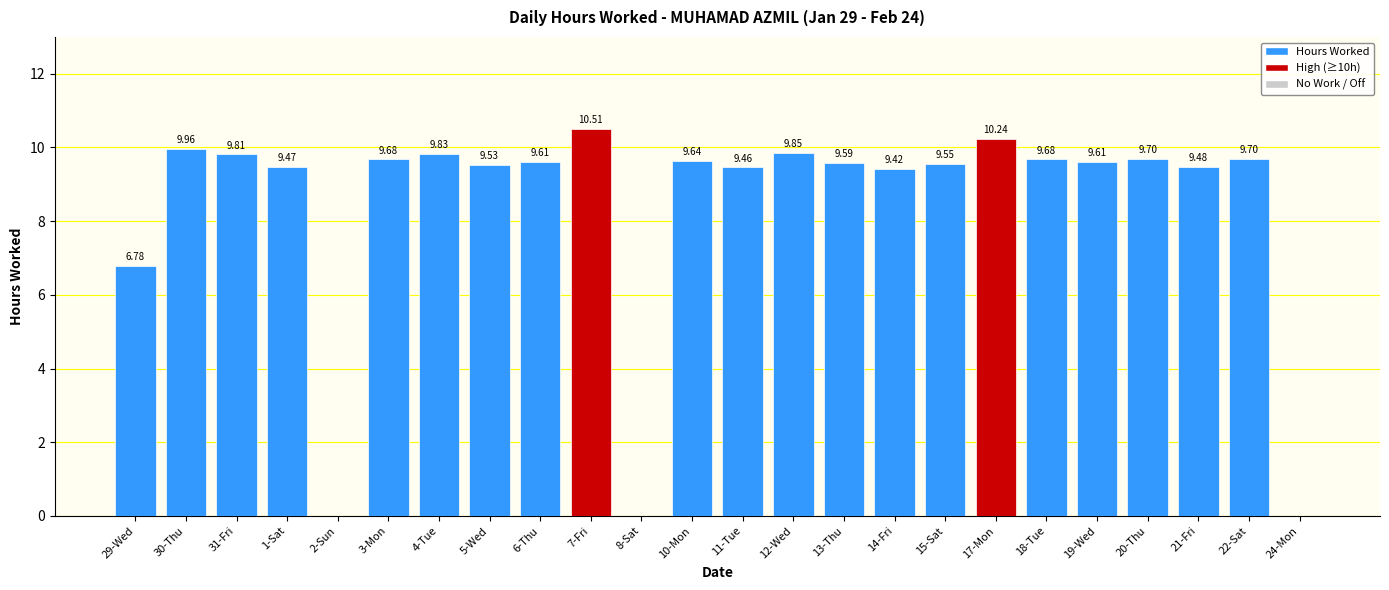

At which category does the chart reach its peak across all series?

7-Fri